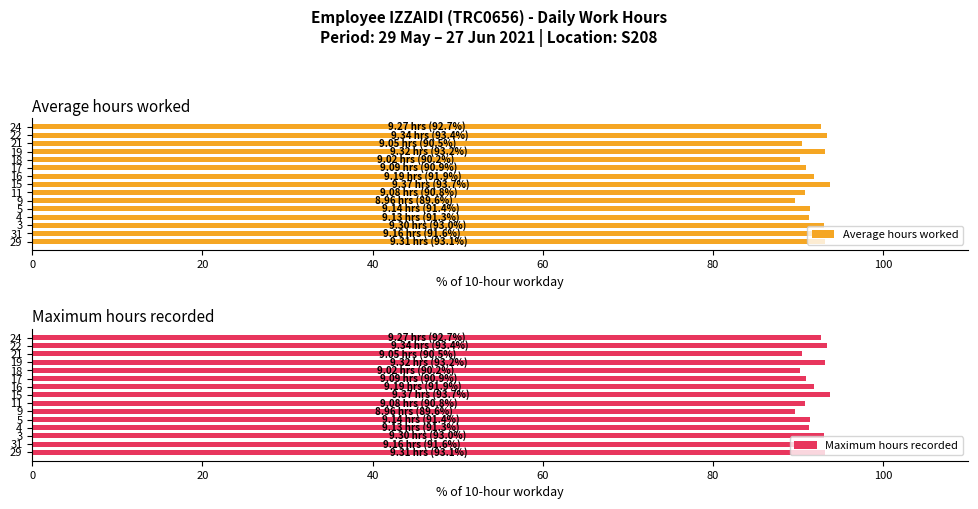

True or false: Average hours worked has a value of 93.4 at 22.

True